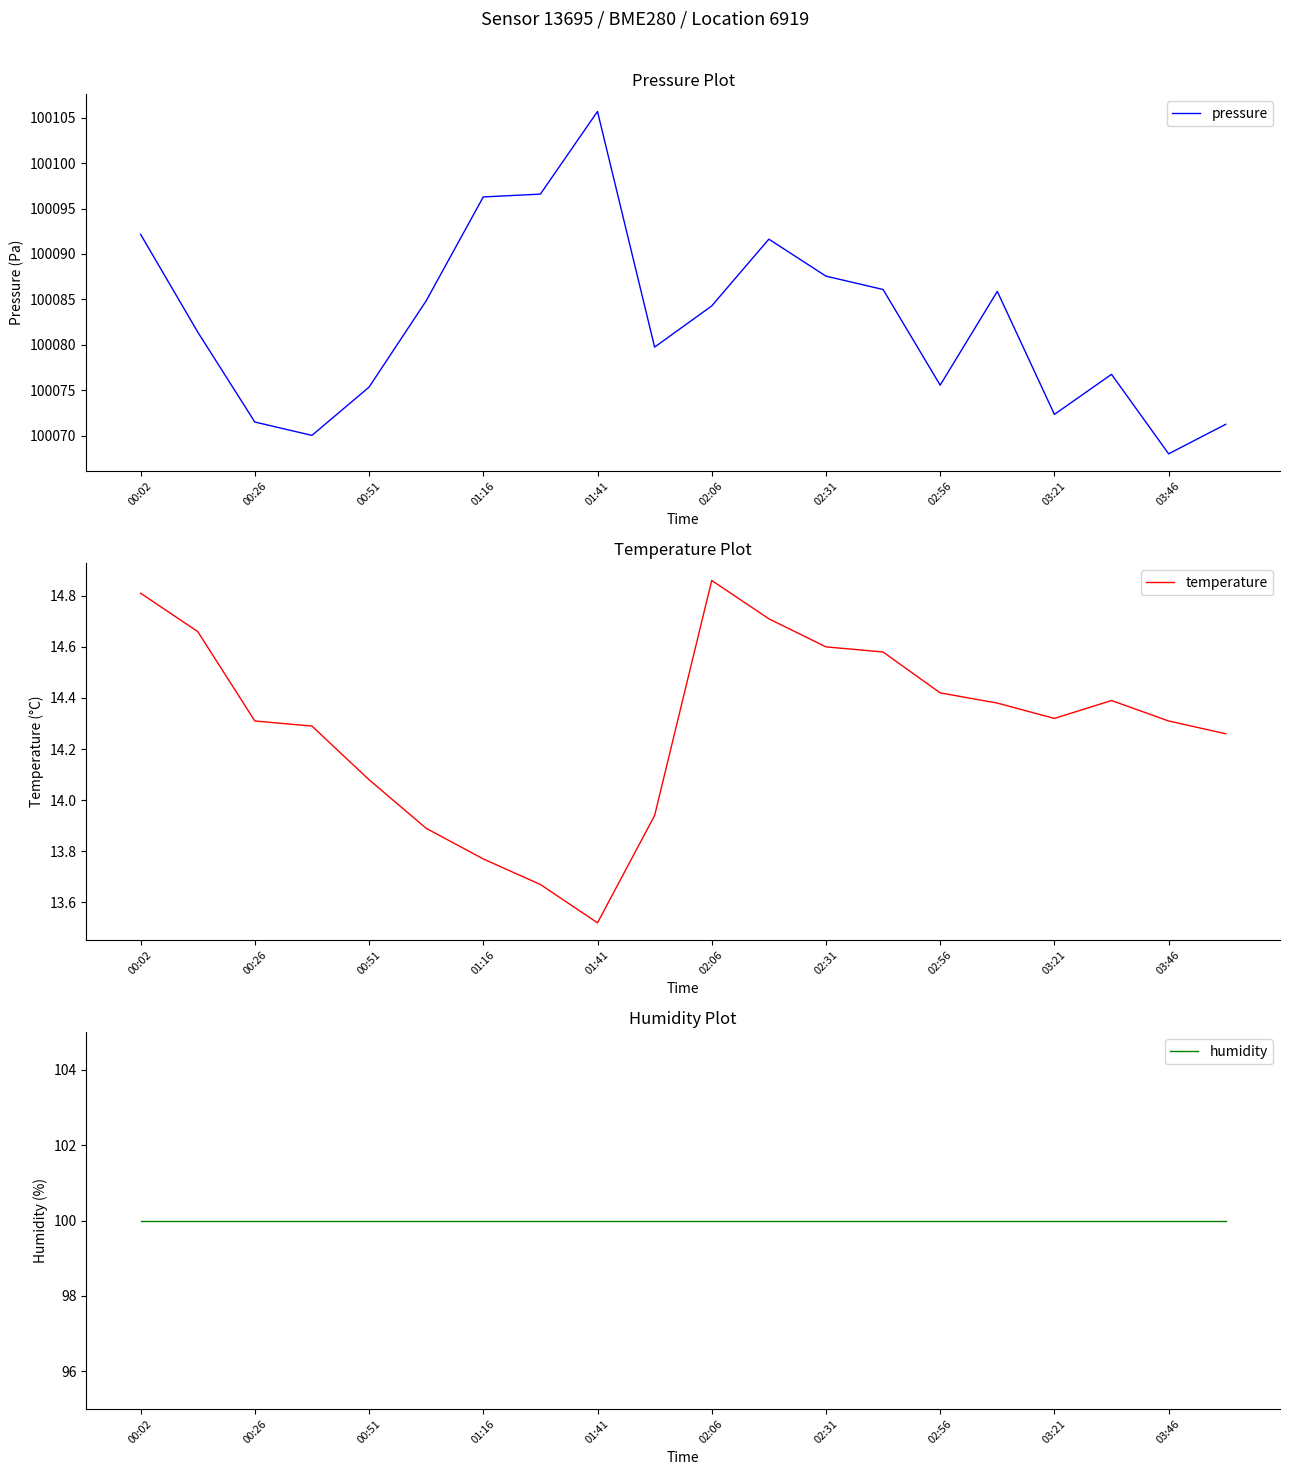

True or false: temperature and pressure cross at least once.

False